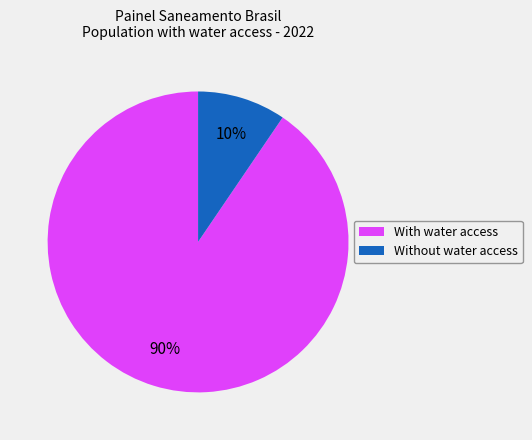

Is there a majority slice in this chart?

Yes